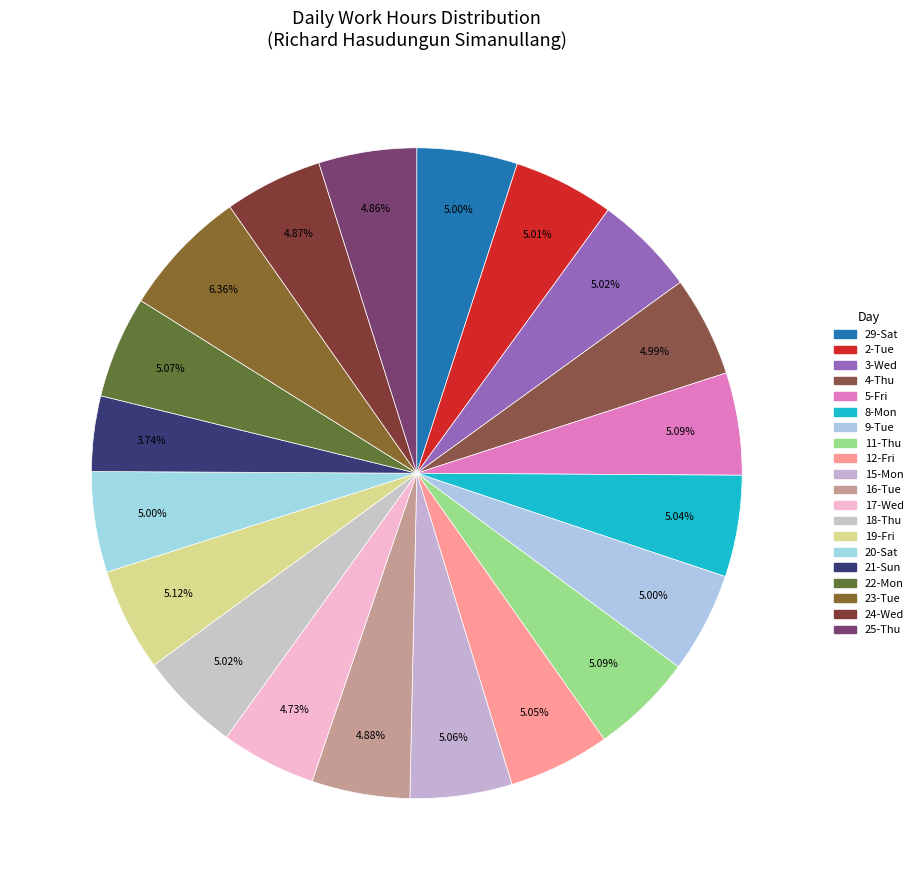

How many segments does this pie chart have?

20